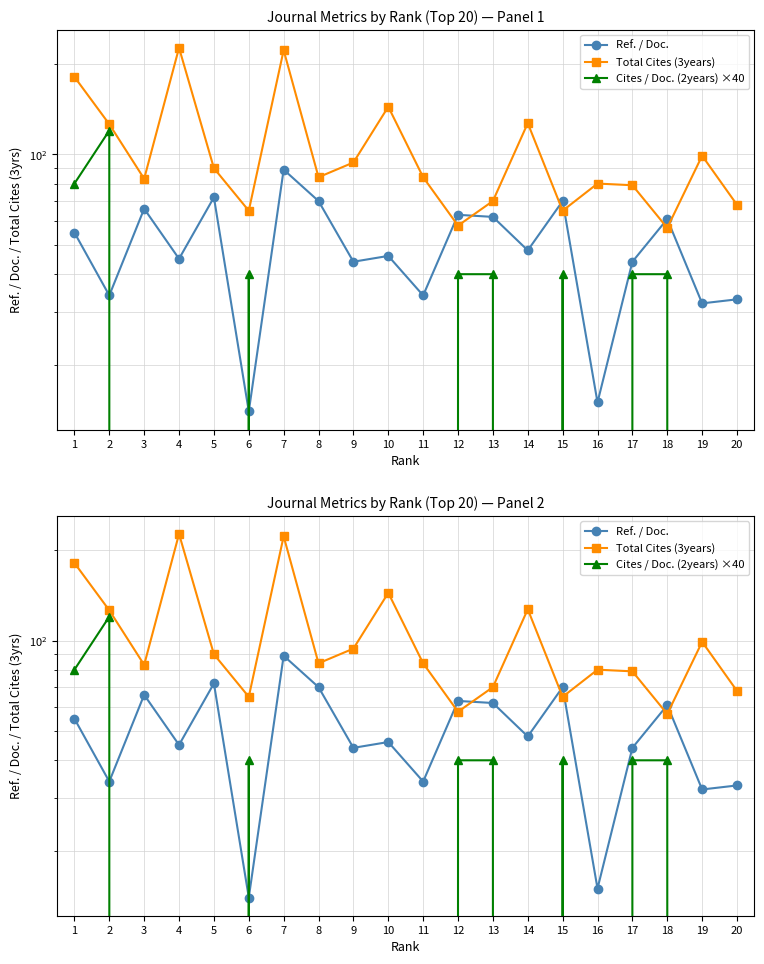

Where is Cites / Doc. (2years) ×40 nearest to the value 60?

1